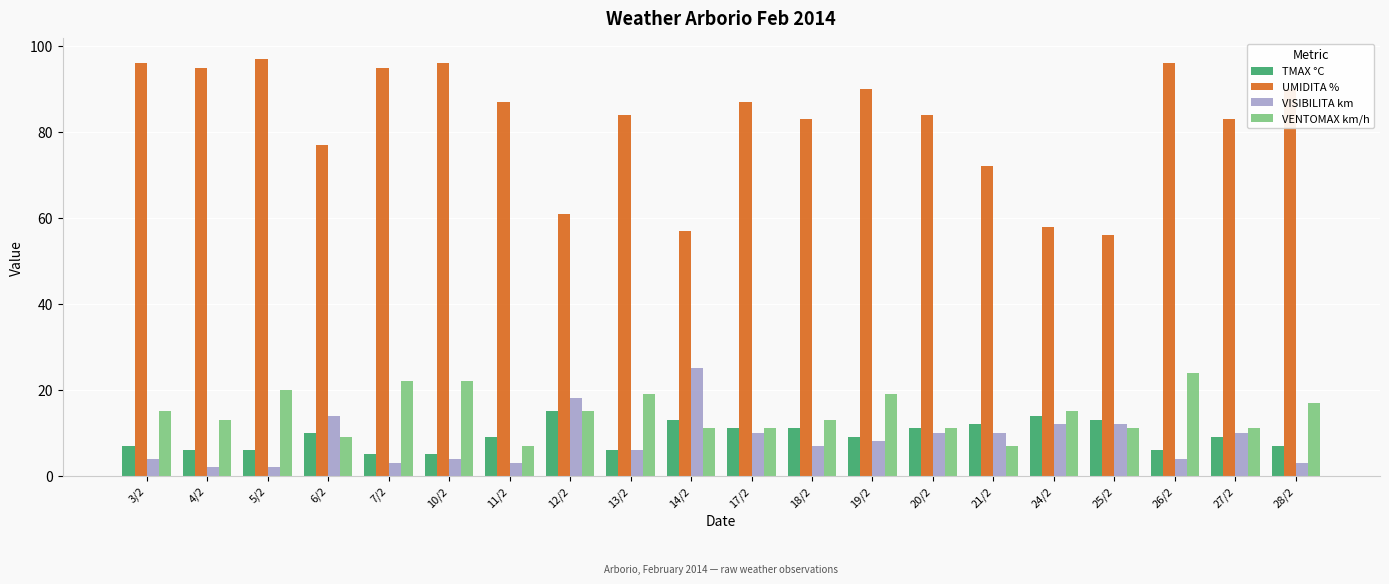

What is the difference between the second highest and second lowest values in the TMAX °C series?

9